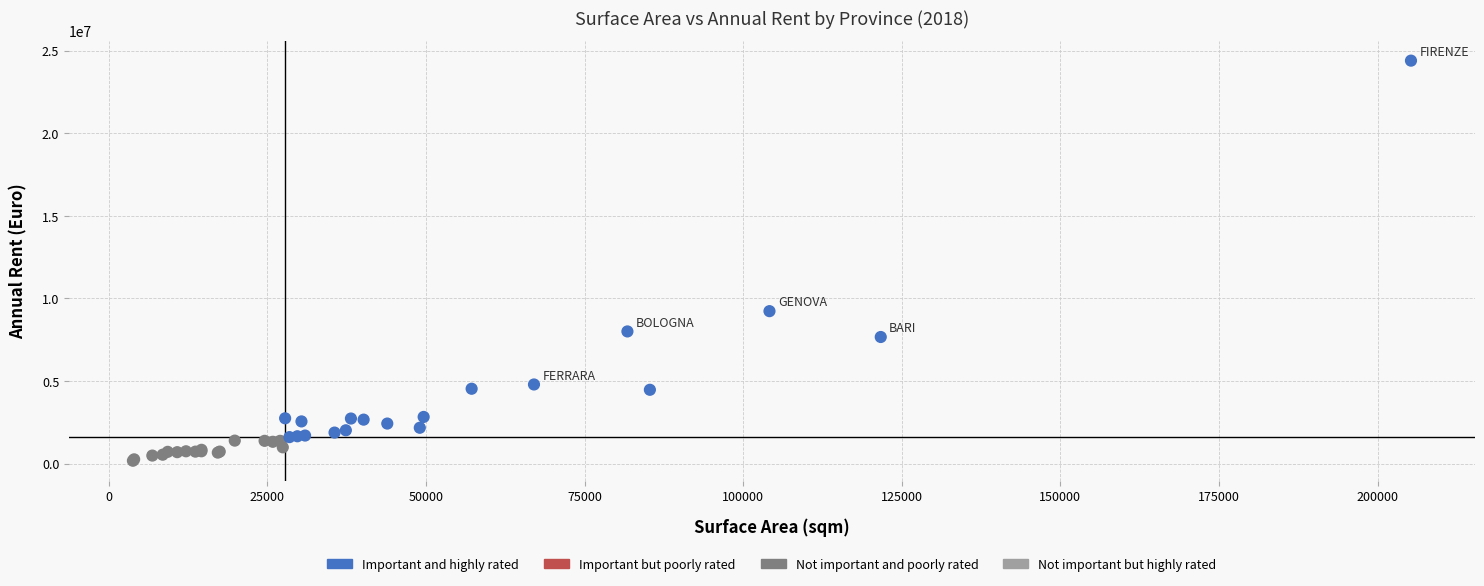

What Y value in the scatter plot is closest to 12281822?

9226781